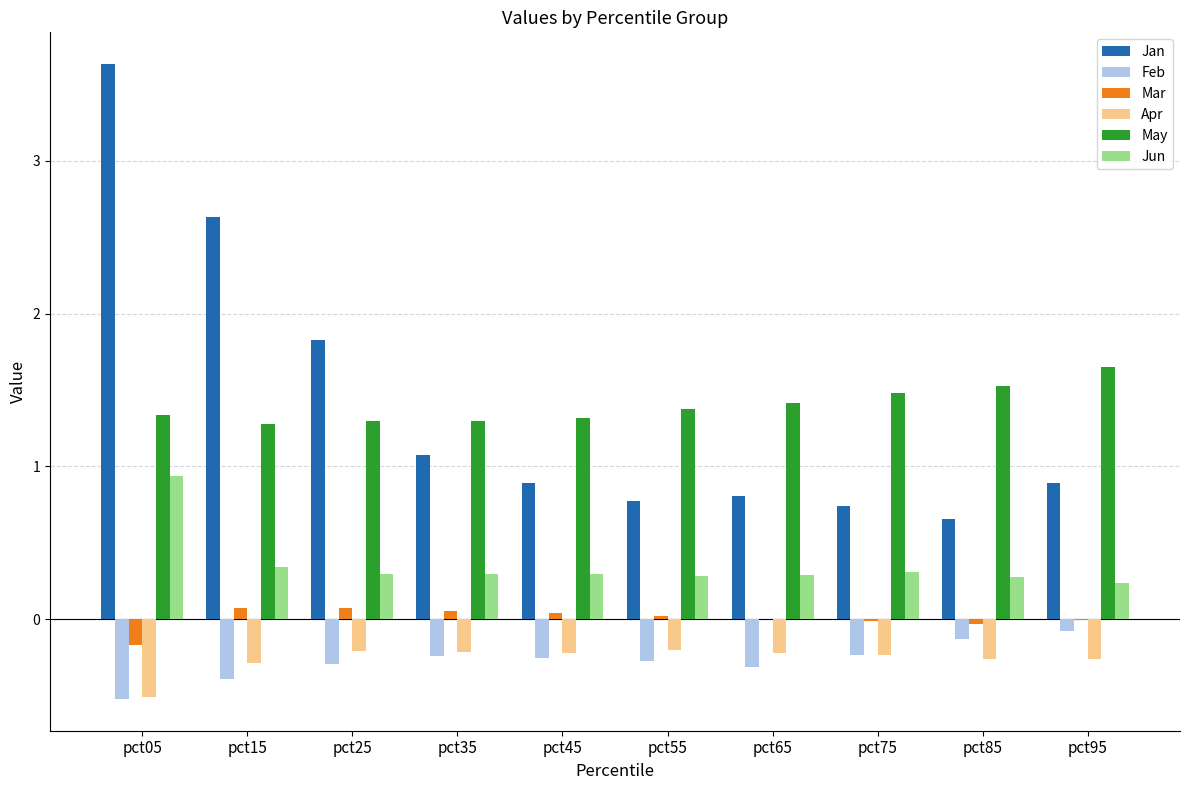

What are all the series names shown in the legend?

Jan, Feb, Mar, Apr, May, Jun